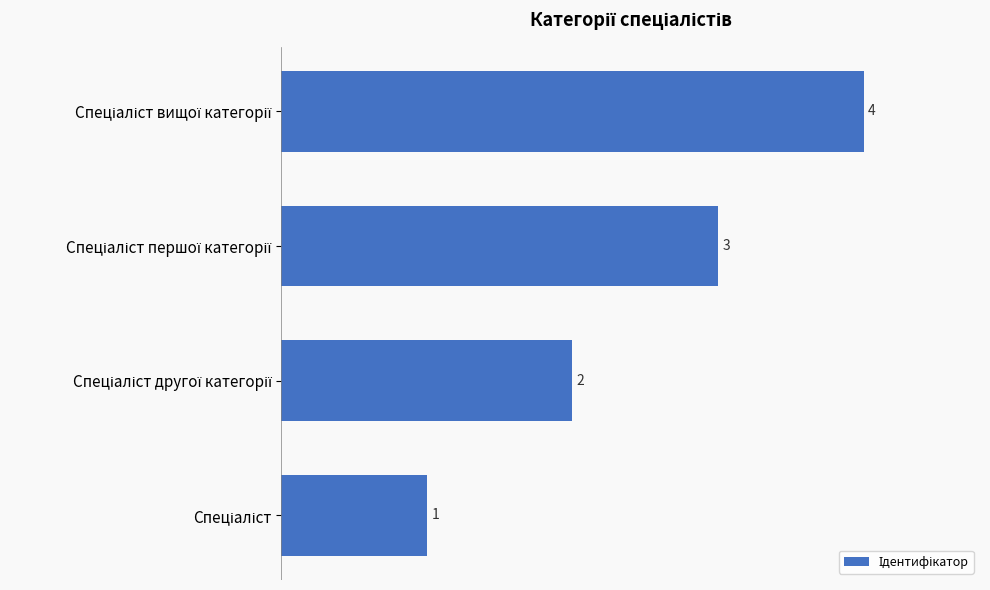

What is the value of the 1st bar from the top?

4